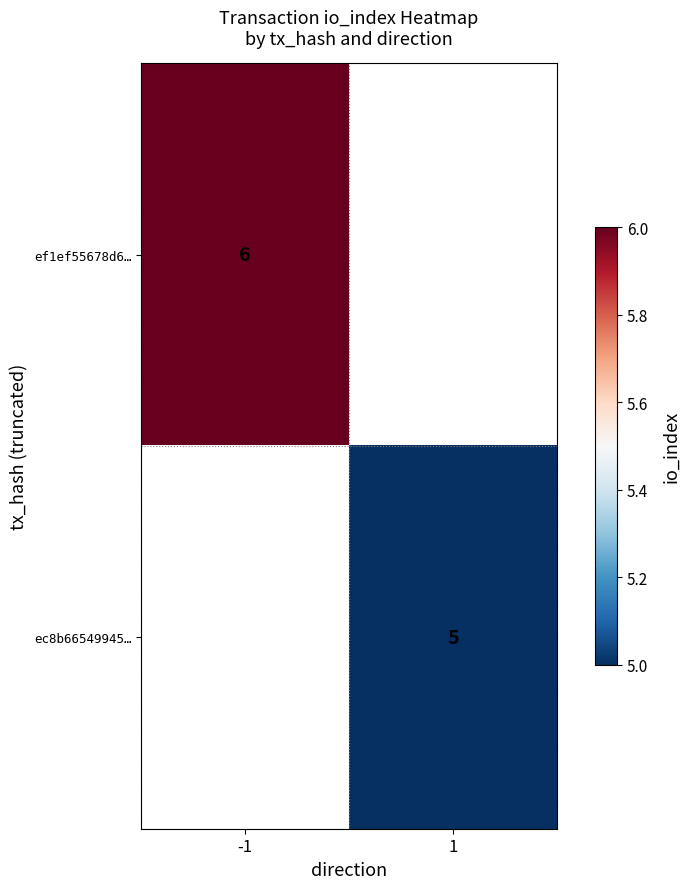

Is the value of ef1ef55678d6… at -1 greater than the value of ec8b66549945… at 1?

Yes